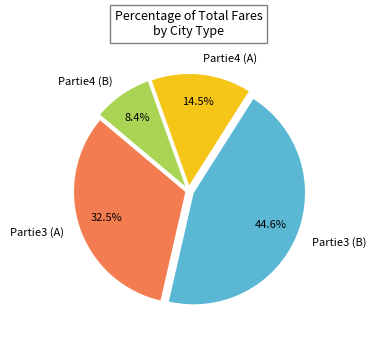

Is there any slice that represents more than half of the pie?

No